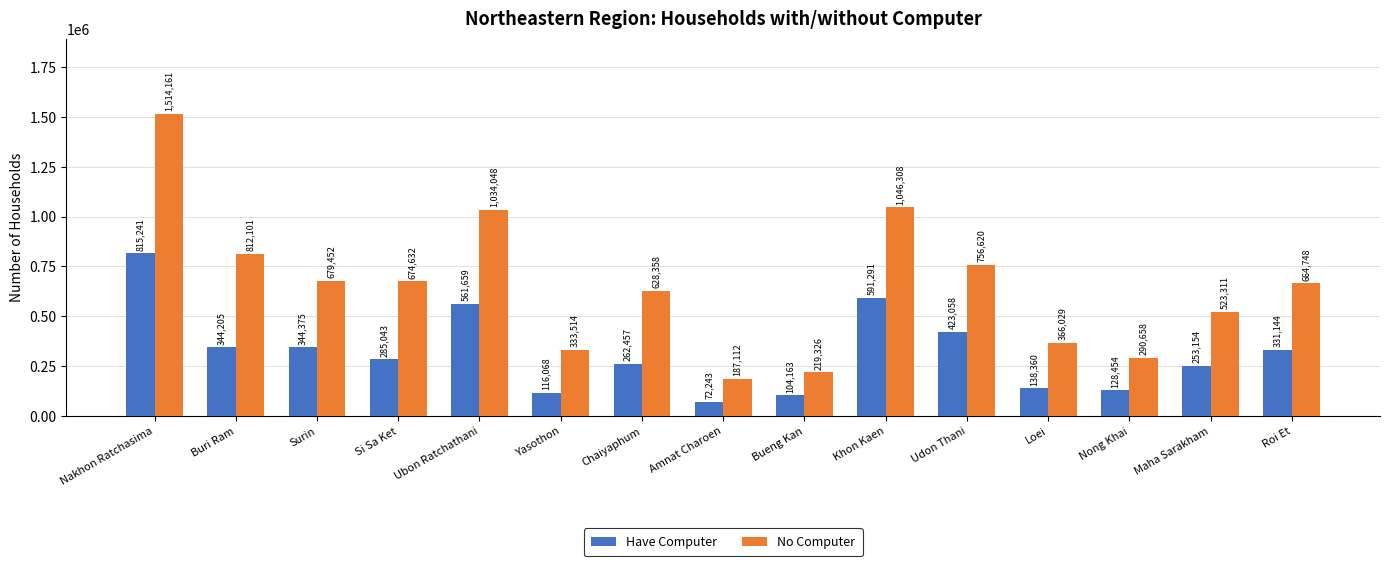

Between Chaiyaphum and Udon Thani, which series saw the biggest shift?

Have Computer